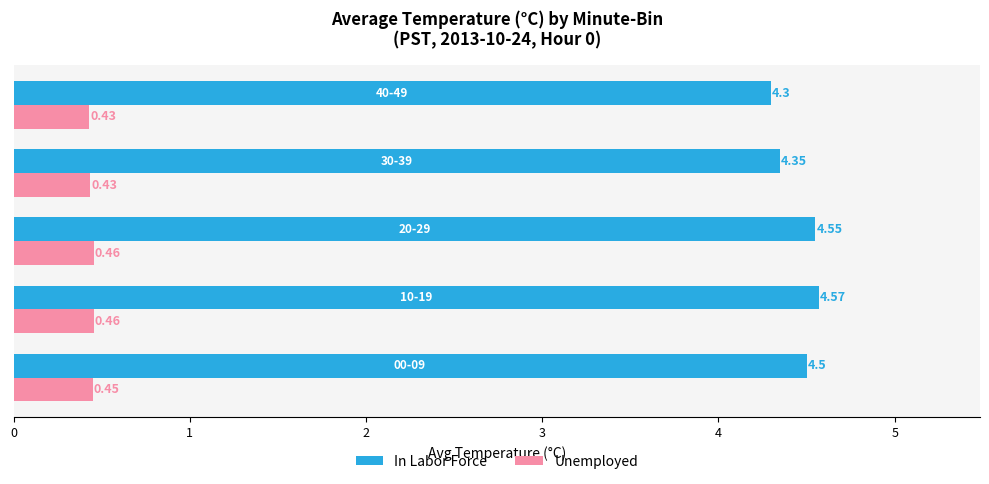

Which series has the widest spread of values?

In Labor Force